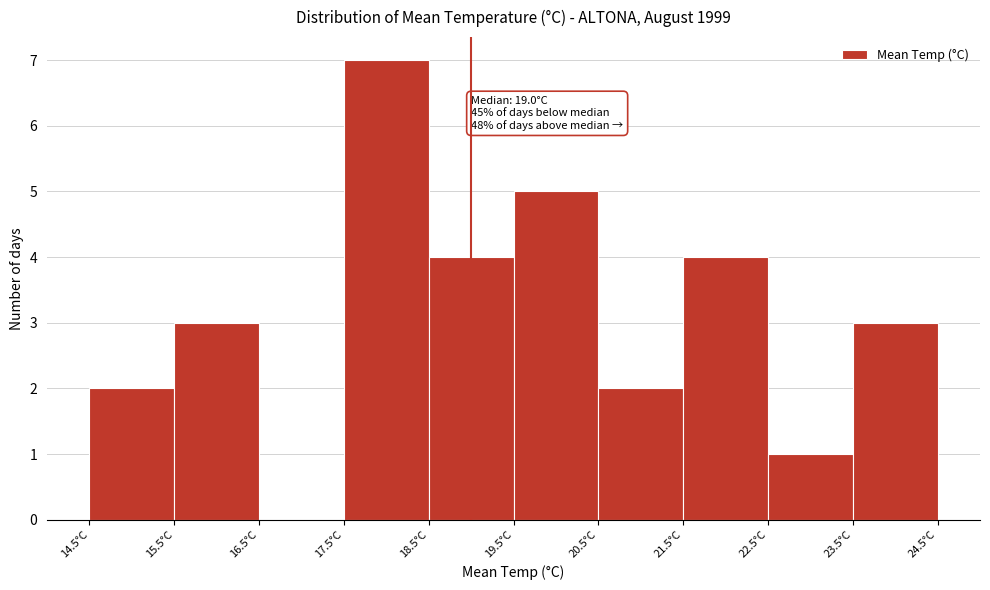

Over which range of the x-axis is the bar tallest?

17.5 to 18.5